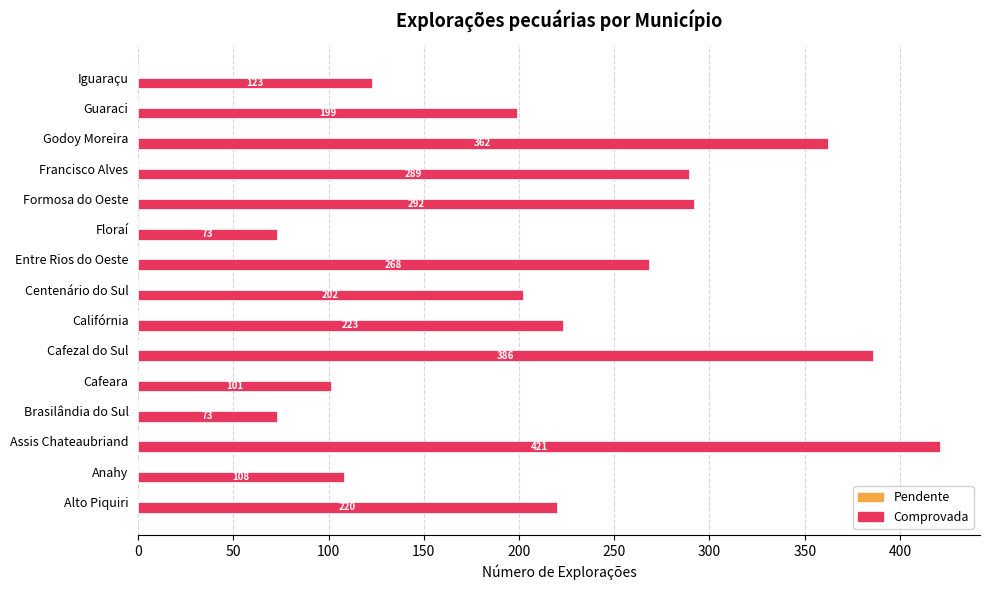

Is it true that the value at Cafeara is 56?

False